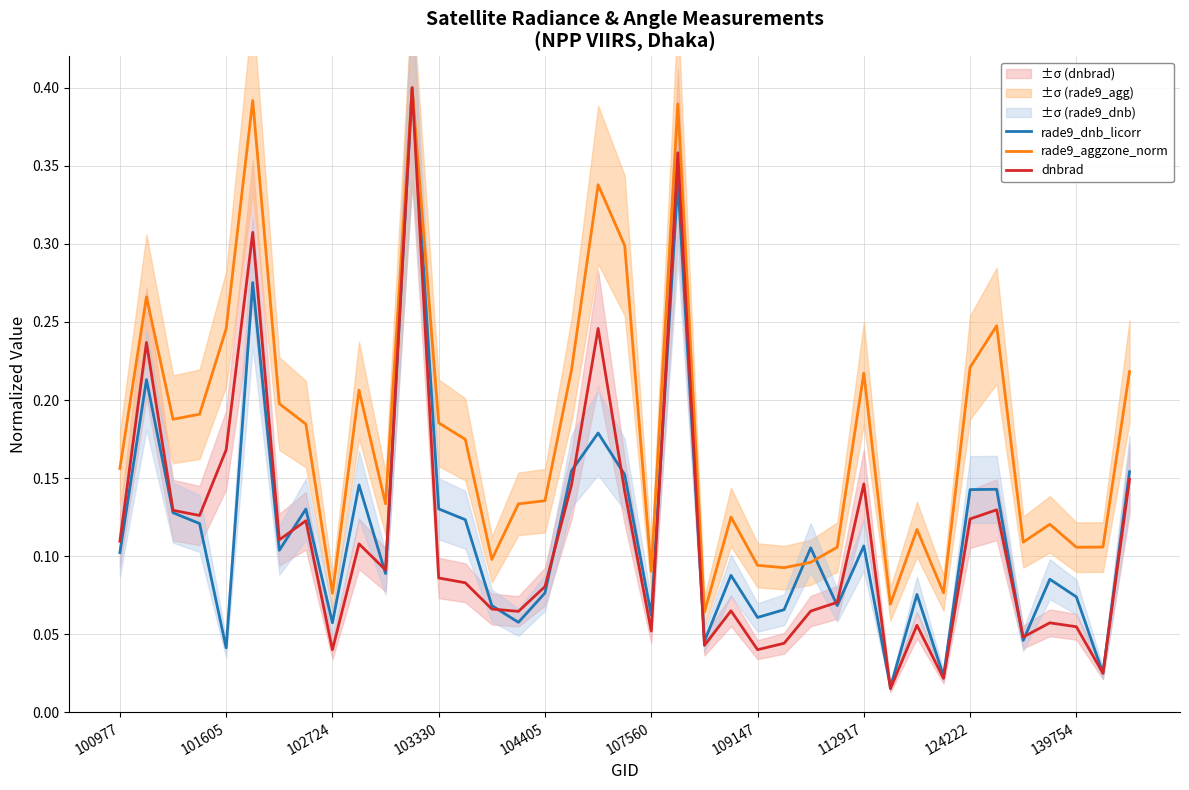

The value of dnbrad at 19 is 0.1. True or false?

False